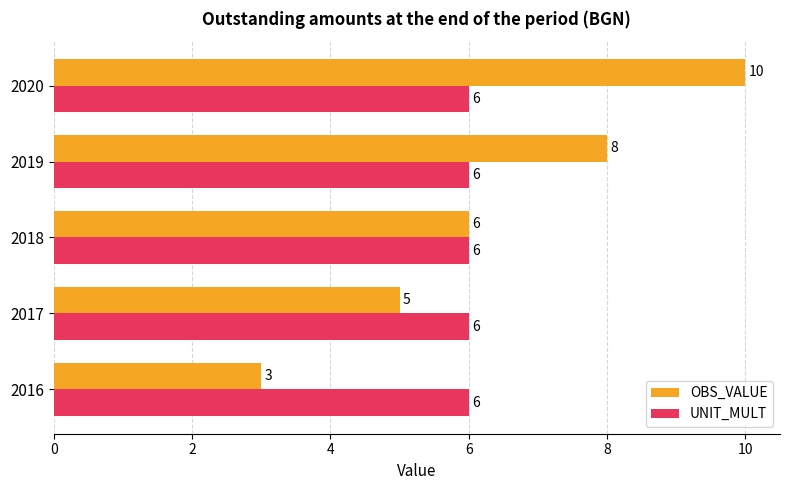

Rank the categories by OBS_VALUE value from highest to lowest.

2020, 2019, 2018, 2017, 2016